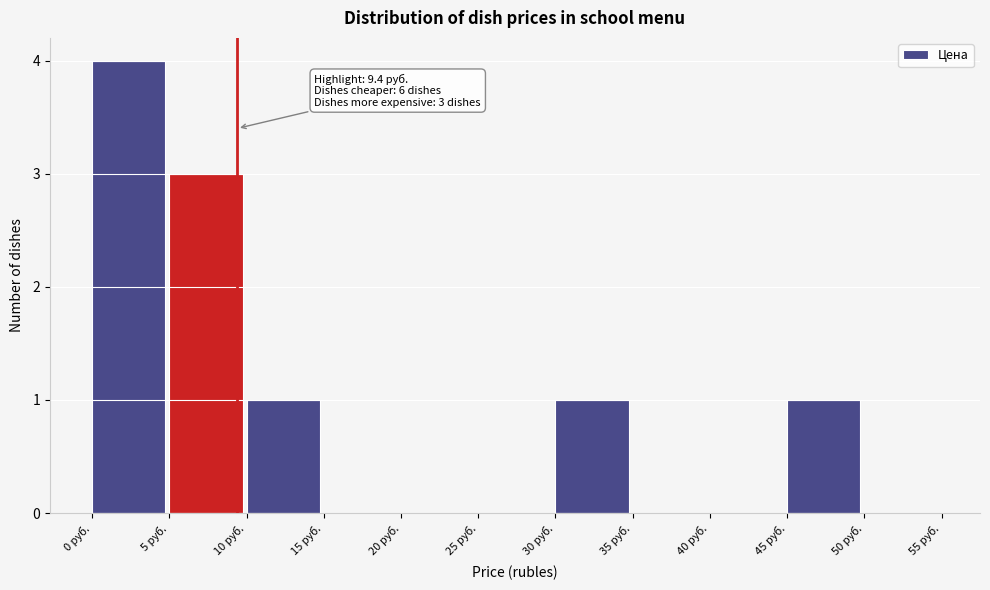

Over which range of the x-axis is the bar tallest?

0 to 5